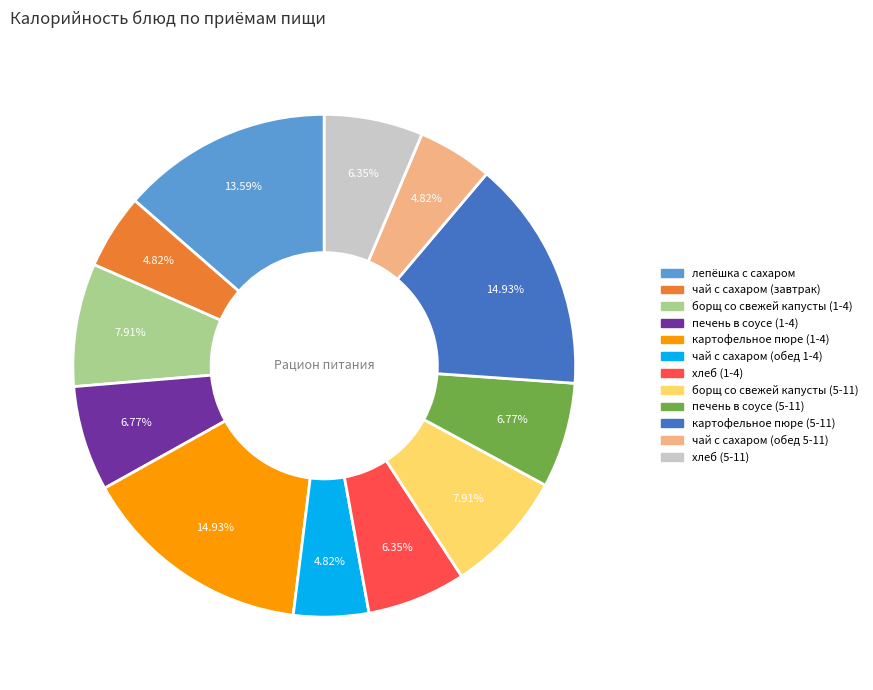

Is the sum of хлеб (1-4) and лепёшка с сахаром greater than half?

No